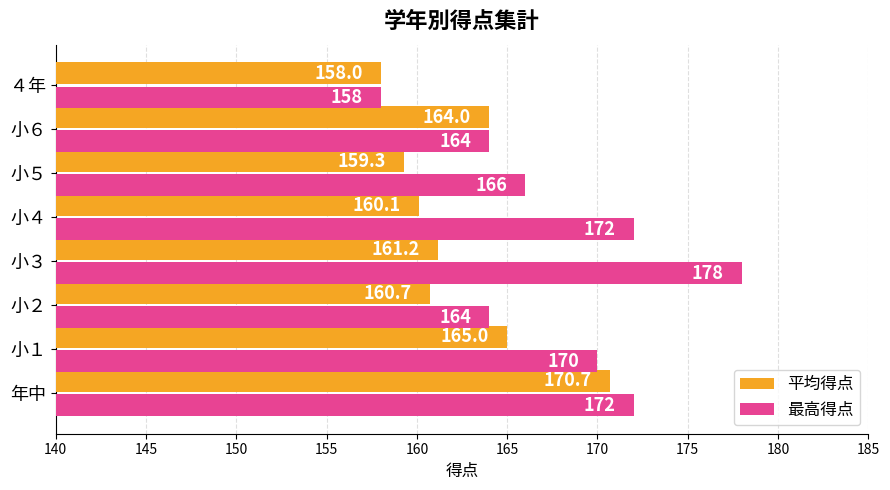

What value does the 平均得点 series have at 小４?

160.1